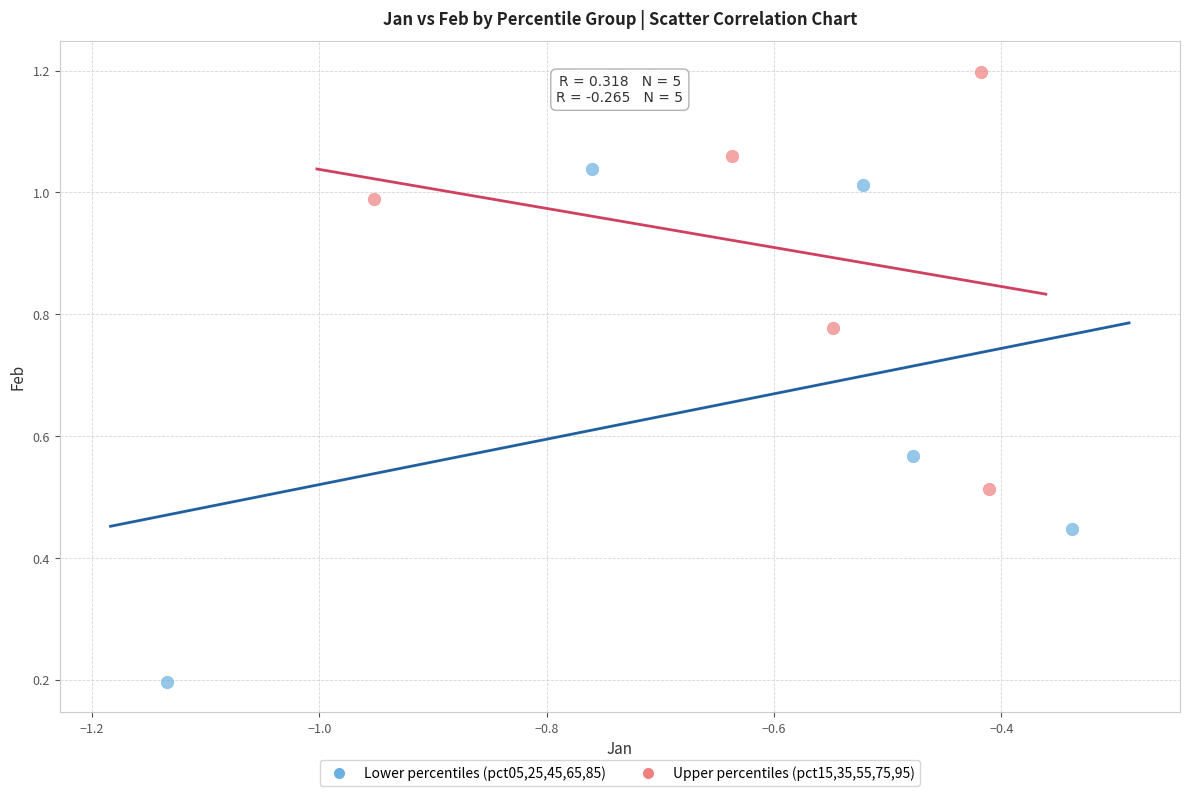

Which series reaches the minimum Y coordinate?

Lower percentiles (pct05,25,45,65,85)